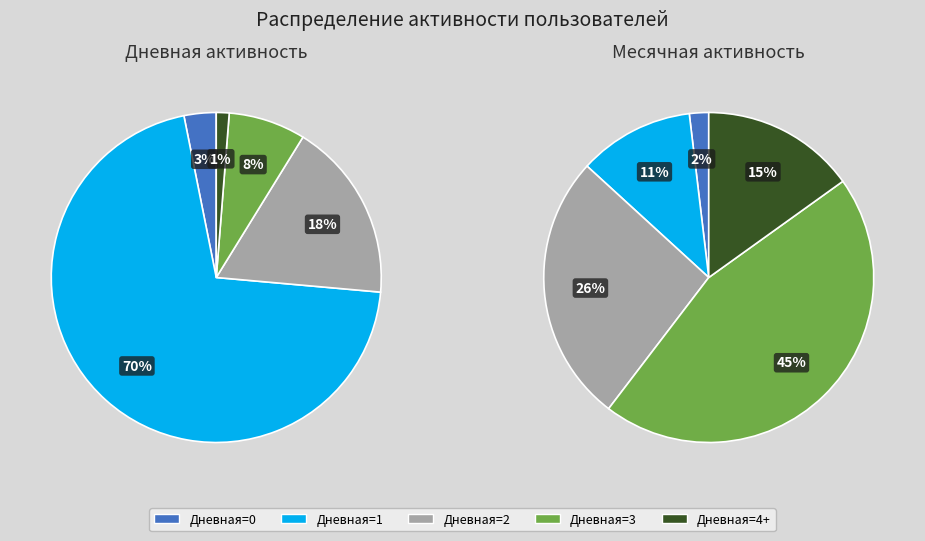

Combined, do Дневная=4+ and Дневная=3 account for over 50%?

No